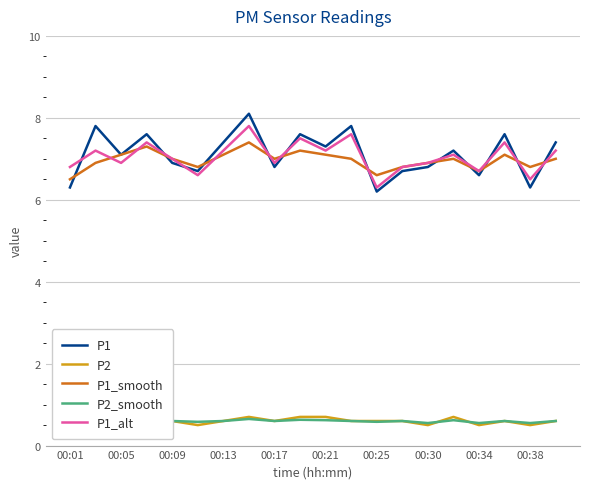

How many values in the P1_smooth series exceed 7?

7